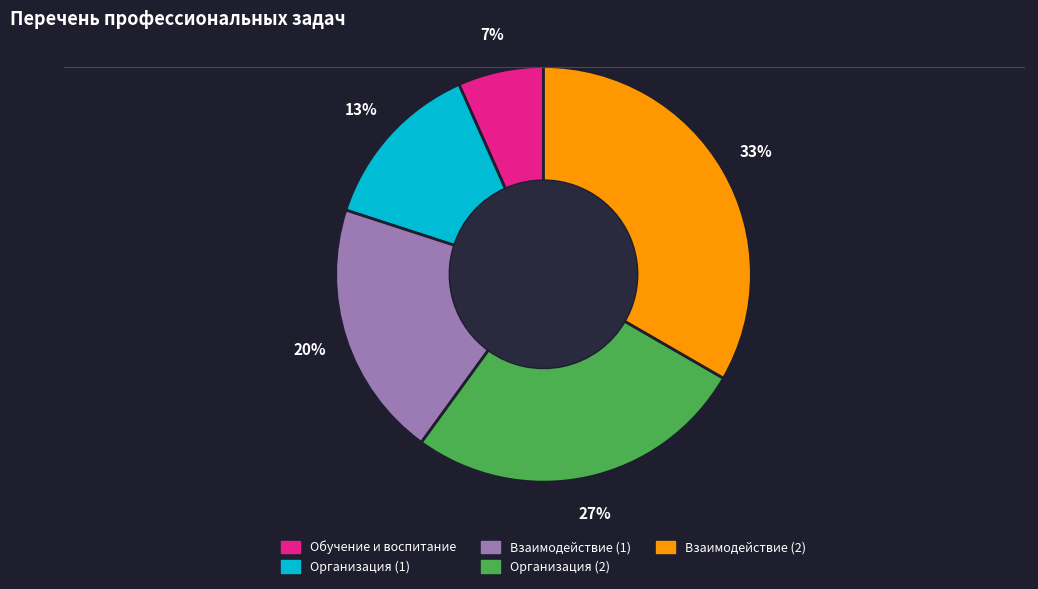

Rank the categories by value from lowest to highest.

Обучение и воспитание, Организация (1), Взаимодействие (1), Организация (2), Взаимодействие (2)